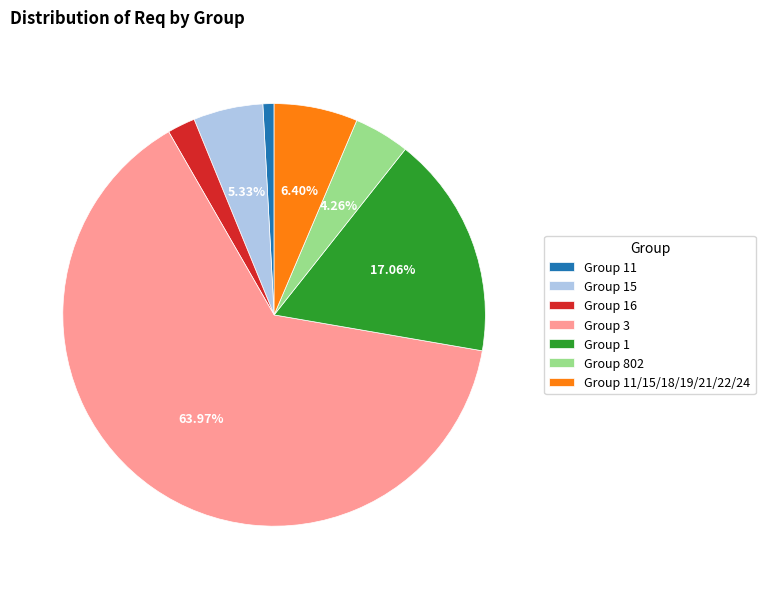

Which slice represents more than half of the pie?

Group 3